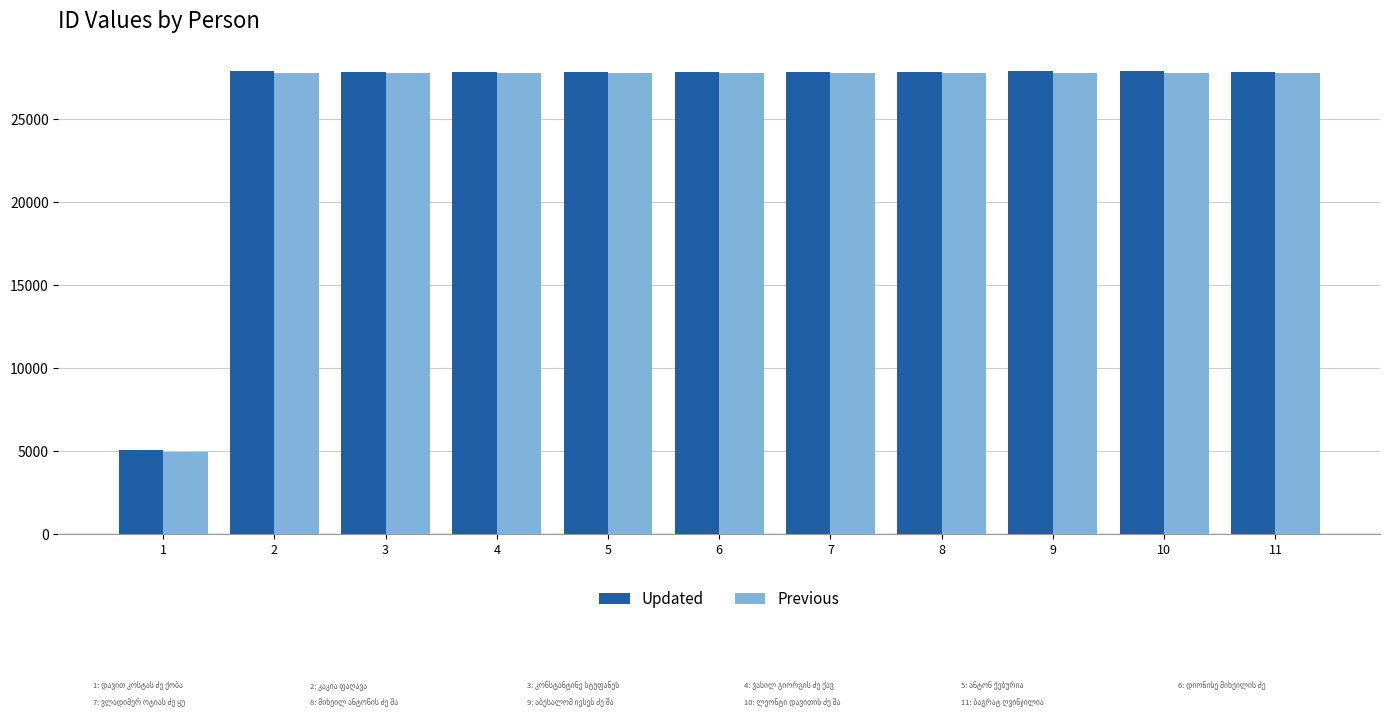

What is the total value across all series at 11?

55646